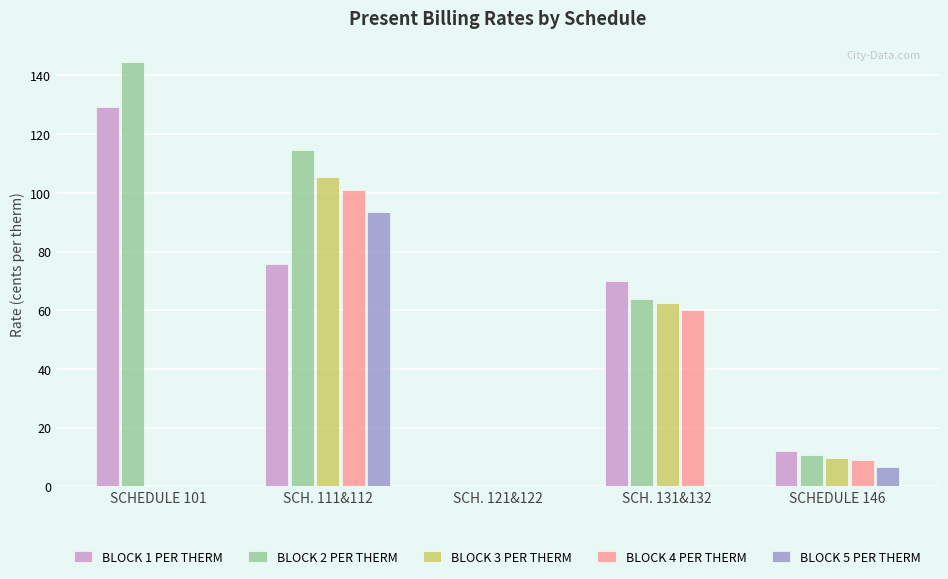

Are the bars horizontal?

No